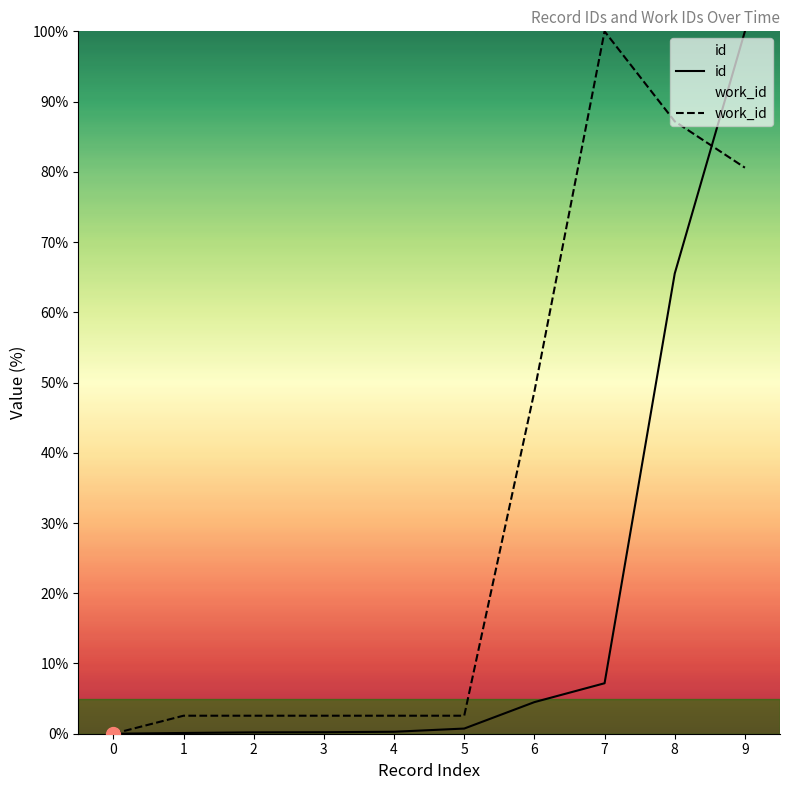

How many data points in id are above 0?

9